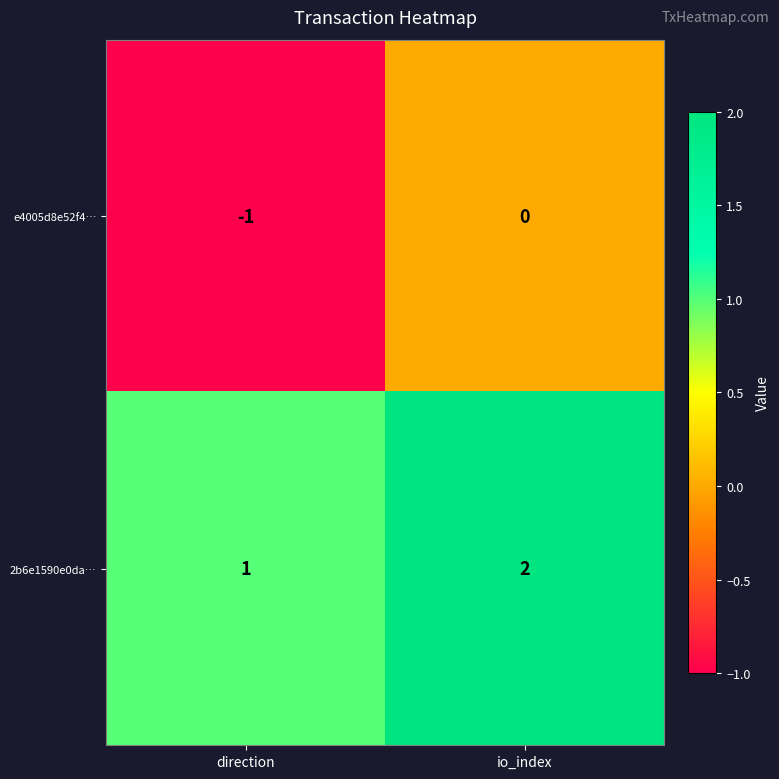

How many categories are shown in the chart?

2